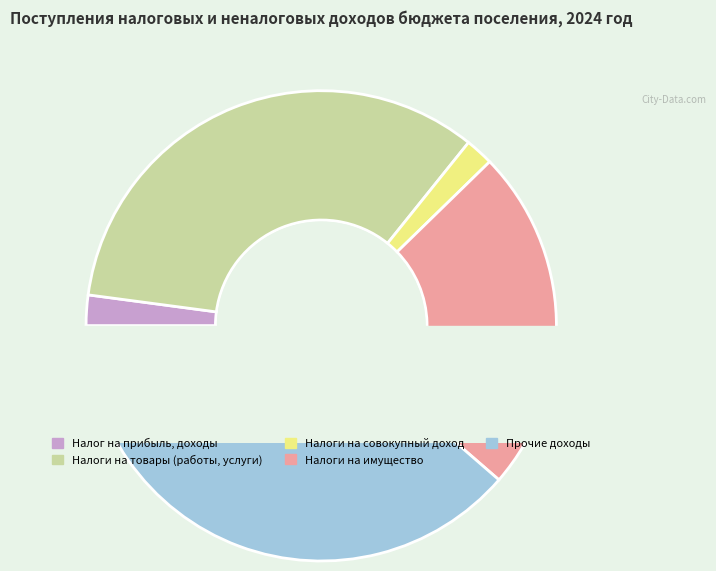

To the nearest percent, what is the difference between the НАЛОГИ НА ИМУЩЕСТВО and НАЛОГИ НА ТОВАРЫ (РАБОТЫ, УСЛУГИ) slice percentages?

10%